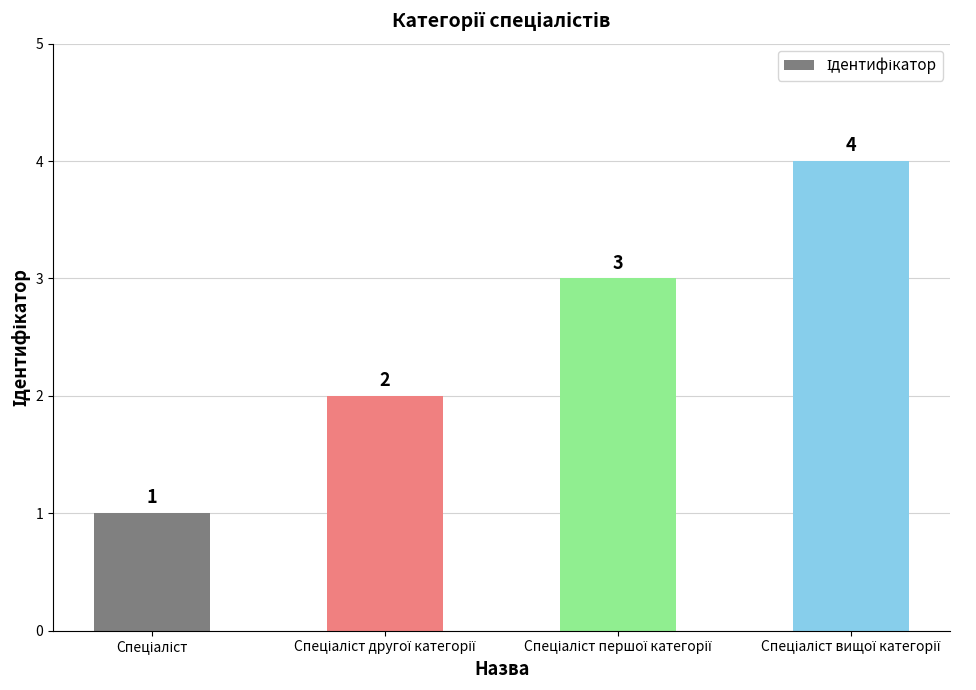

Are the bars grouped side by side (vs. stacked)?

No